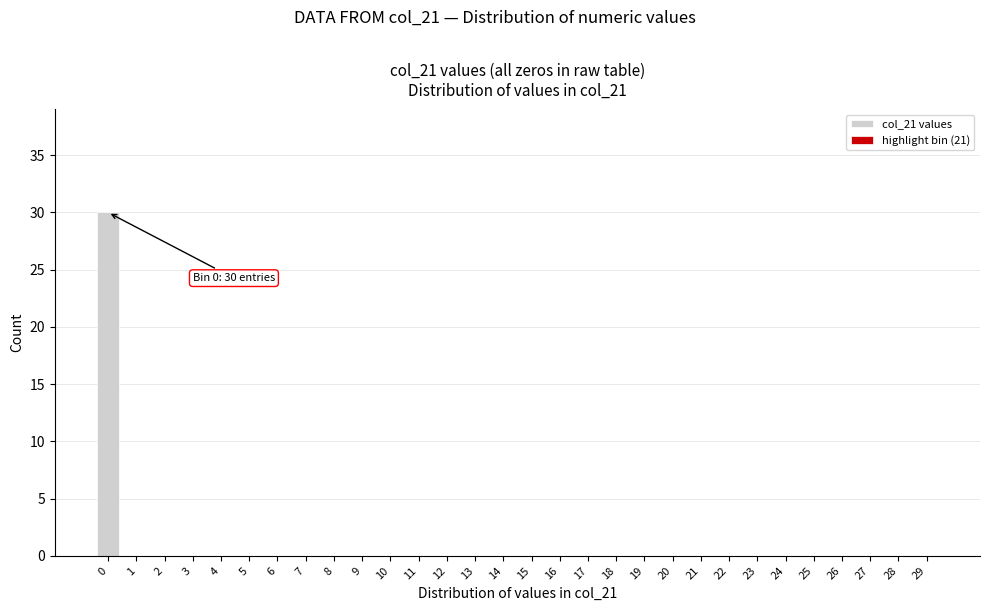

Reading left to right, extract all data points from this chart.

0=30	1=0	2=0	3=0	4=0	5=0	6=0	7=0	8=0	9=0	10=0	11=0	12=0	13=0	14=0	15=0	16=0	17=0	18=0	19=0	20=0	21=0	22=0	23=0	24=0	25=0	26=0	27=0	28=0	29=0